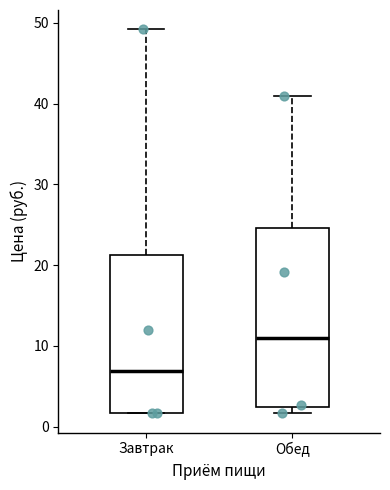

Which box's median line is the lowest?

Завтрак